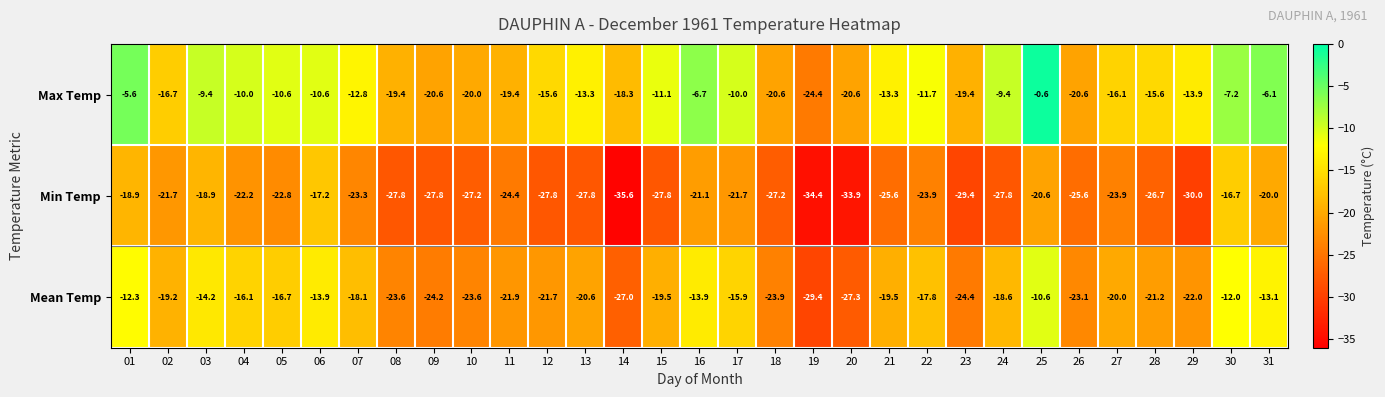

Is it true that Max Temp equals -20.6 at 26?

True